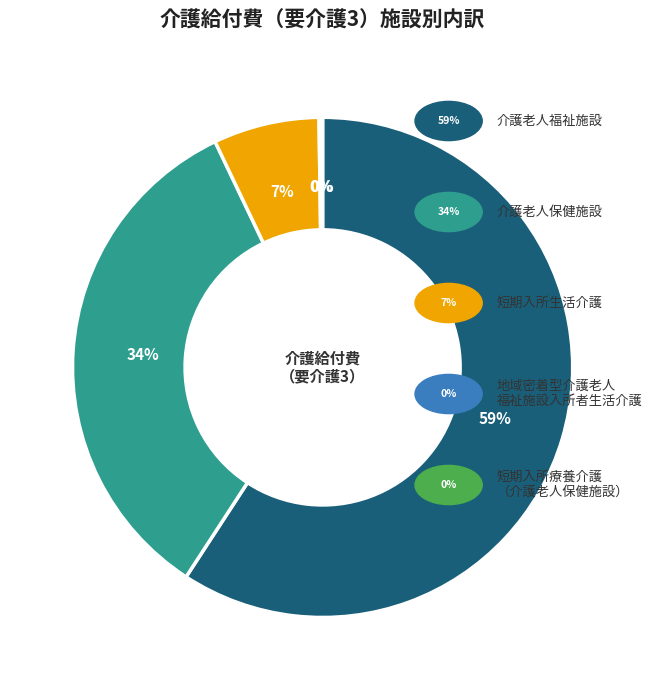

To the nearest percent, what is the difference between the largest and smallest slice percentages?

59%